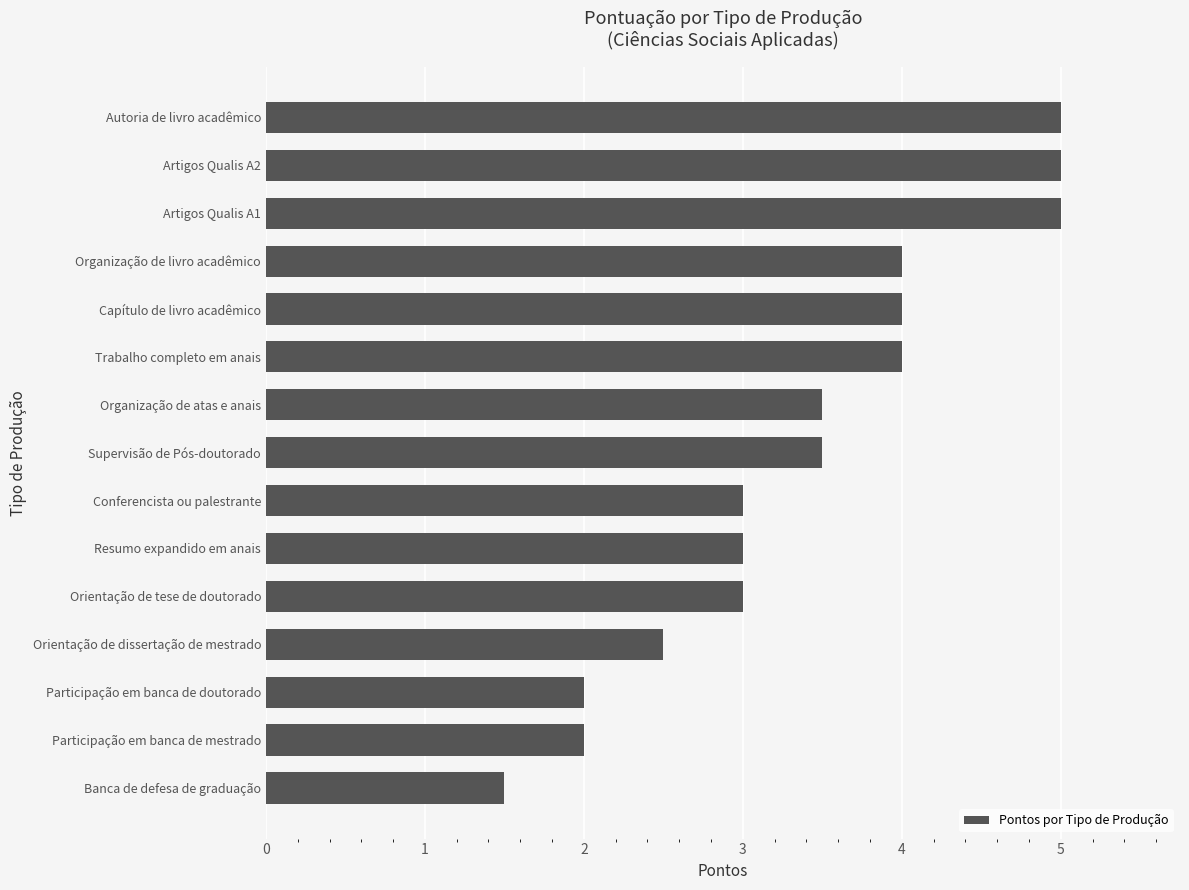

What is the minimum value shown in the chart?

1.5